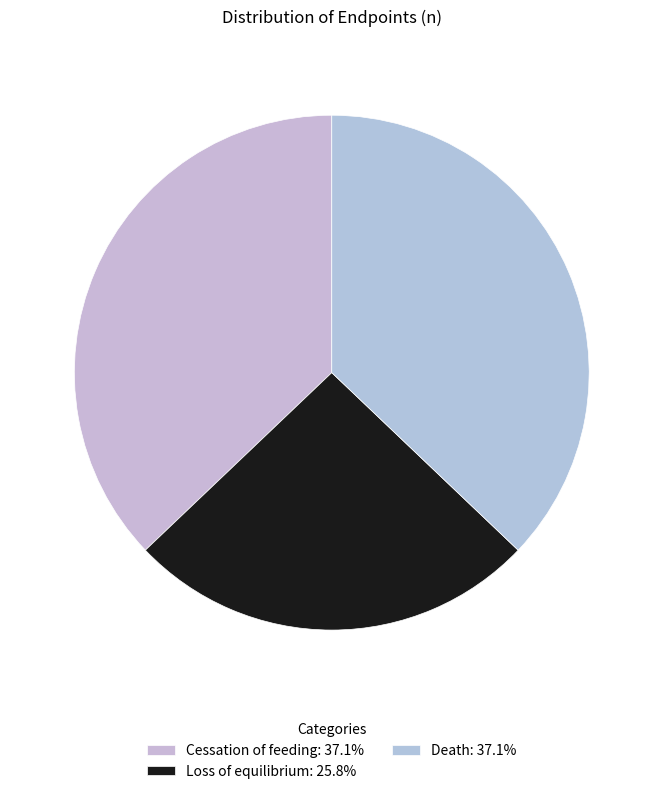

To the nearest percent, what is the average slice percentage?

33%